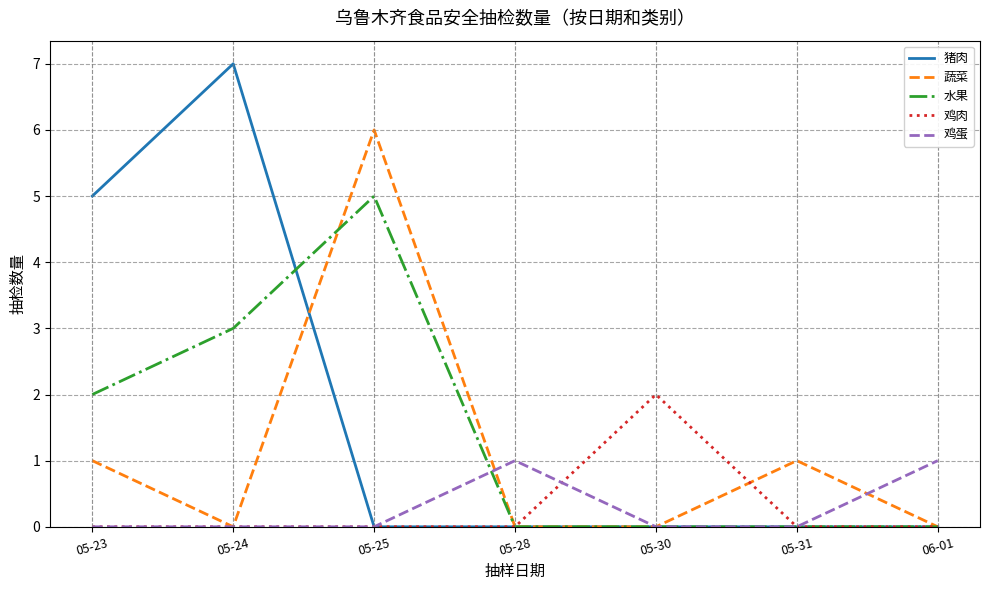

List the series in order of their peak value, highest first.

猪肉, 蔬菜, 水果, 鸡肉, 鸡蛋